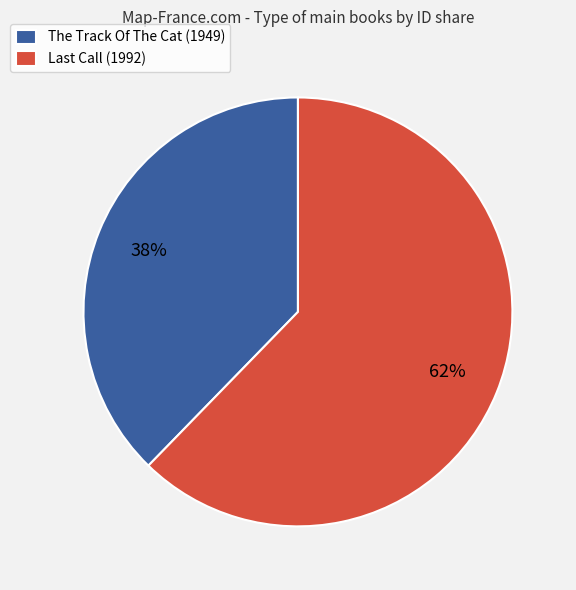

To the nearest percent, what is the average slice percentage?

50%